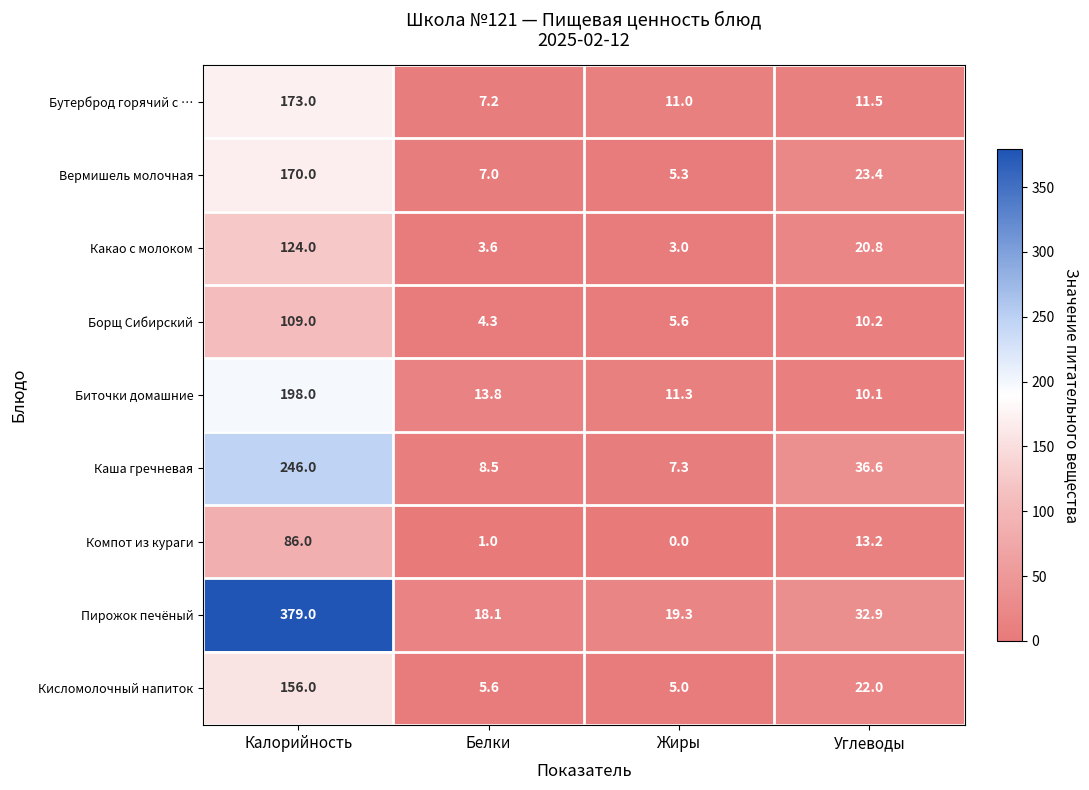

What is the total value across all series at Жиры?

67.8